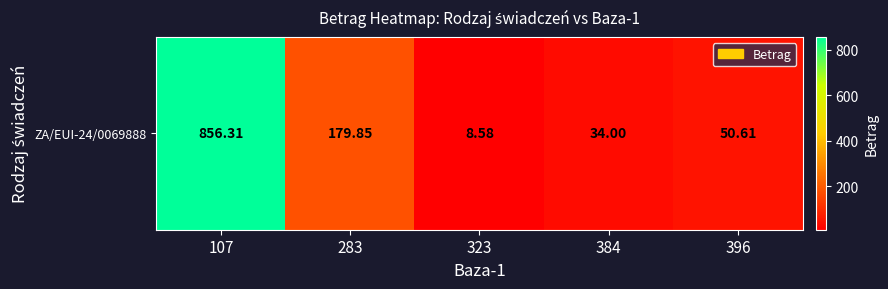

List the labels in order of value, smallest first.

323, 384, 396, 283, 107